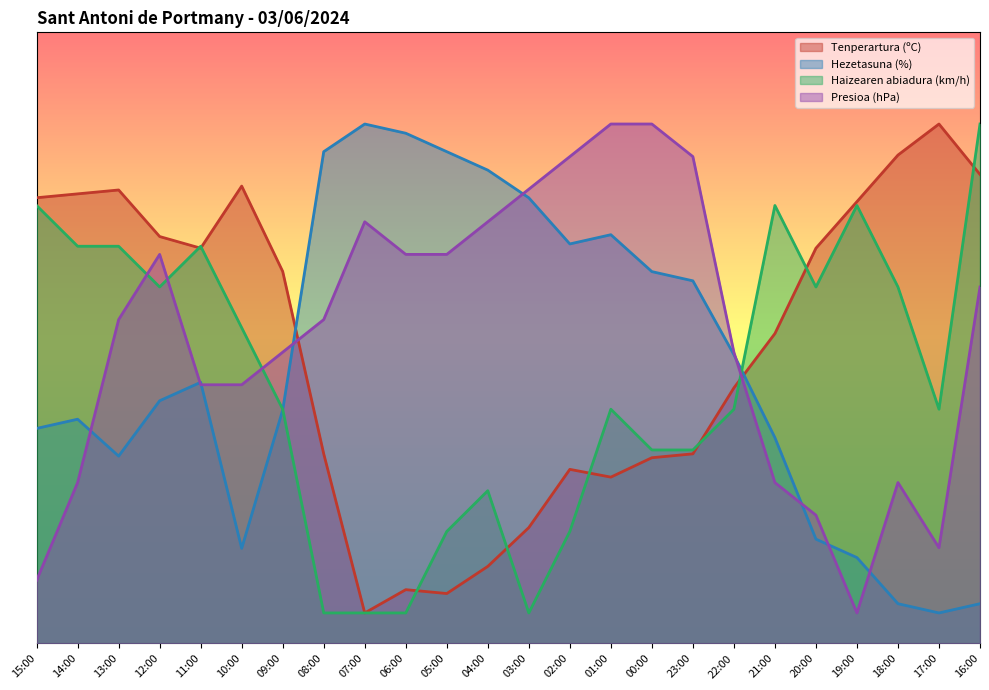

What is the label of the 1st point from the left?

15:00